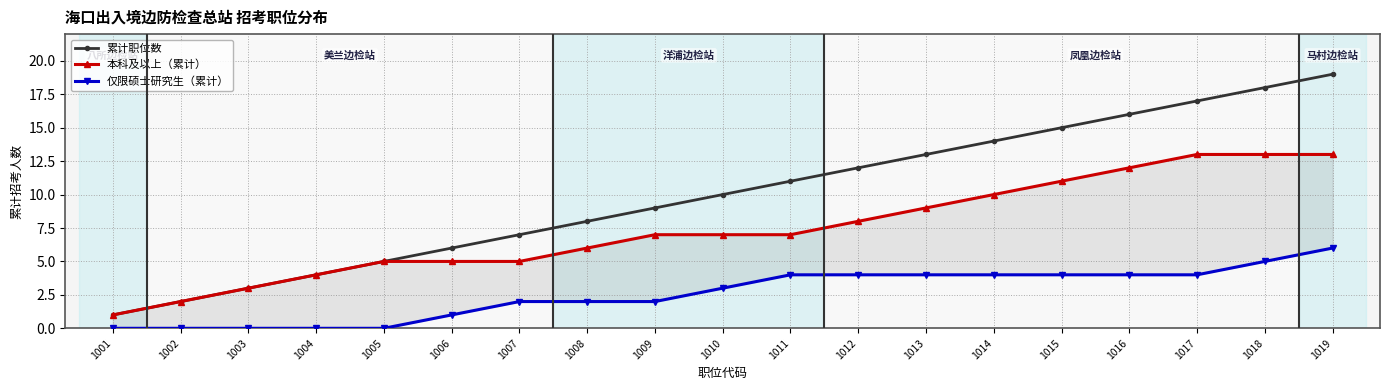

How many distinct data groups are displayed?

3